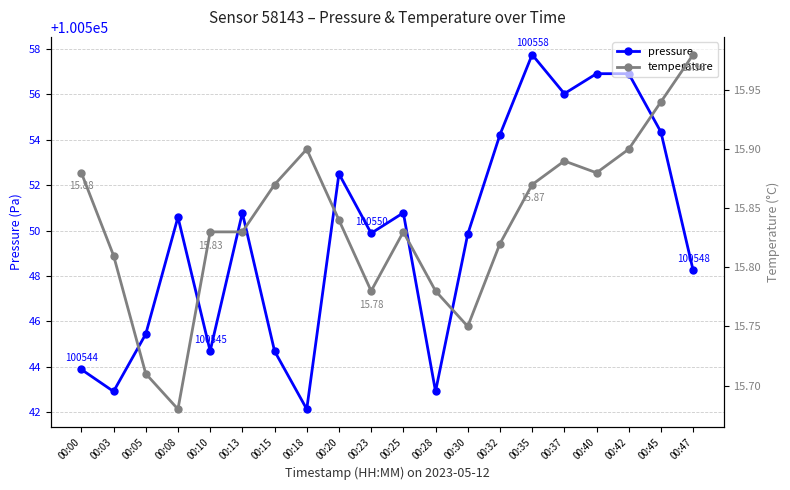

What is the difference between the maximum and minimum values in the pressure series?

15.6